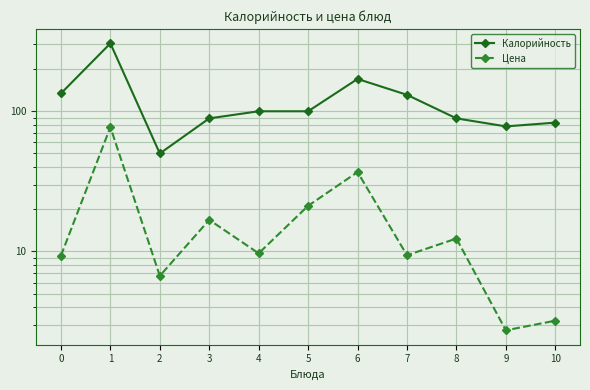

What is the sum of all Калорийность values?

1329.0